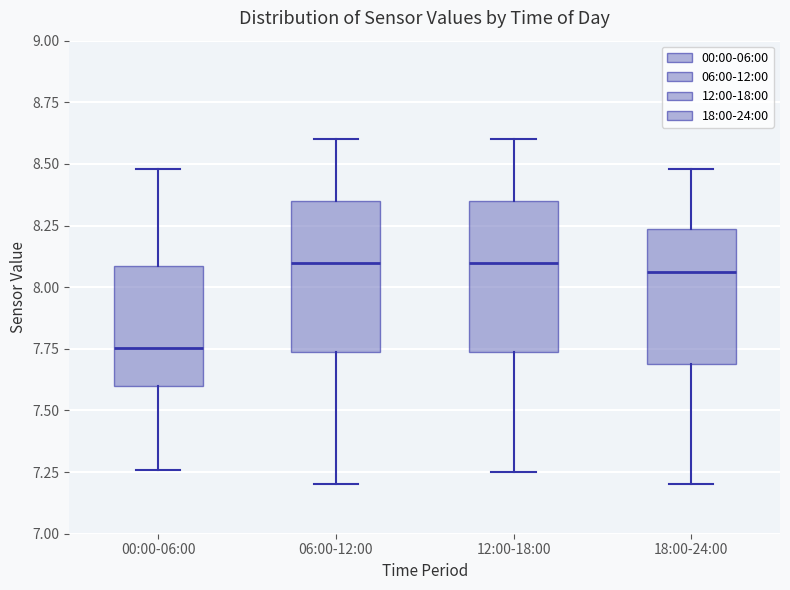

Reading left to right, transcribe this box plot: for each box, give where its median line is, the range the box spans, and where its two whiskers end, as read against the y-axis. The values are not printed on the chart, so give them approximately, as read against the axis.

00:00-06:00: median 7.75, box 7.60 to 8.10, whiskers 7.25 to 8.50
06:00-12:00: median 8.10, box 7.75 to 8.35, whiskers 7.20 to 8.60
12:00-18:00: median 8.10, box 7.75 to 8.35, whiskers 7.25 to 8.60
18:00-24:00: median 8.05, box 7.70 to 8.25, whiskers 7.20 to 8.50